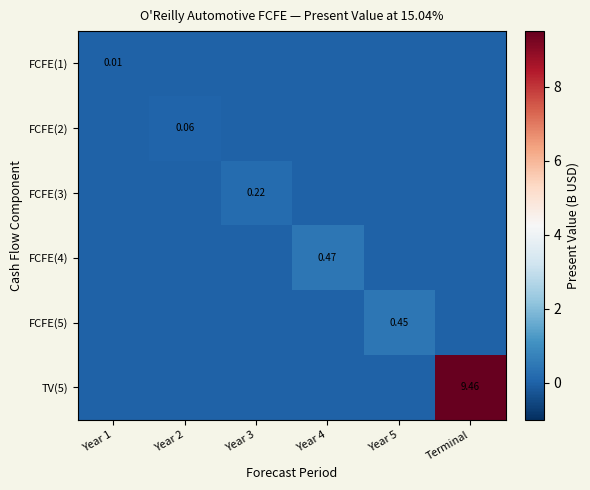

Which category has the lowest value across all series?

Year 2